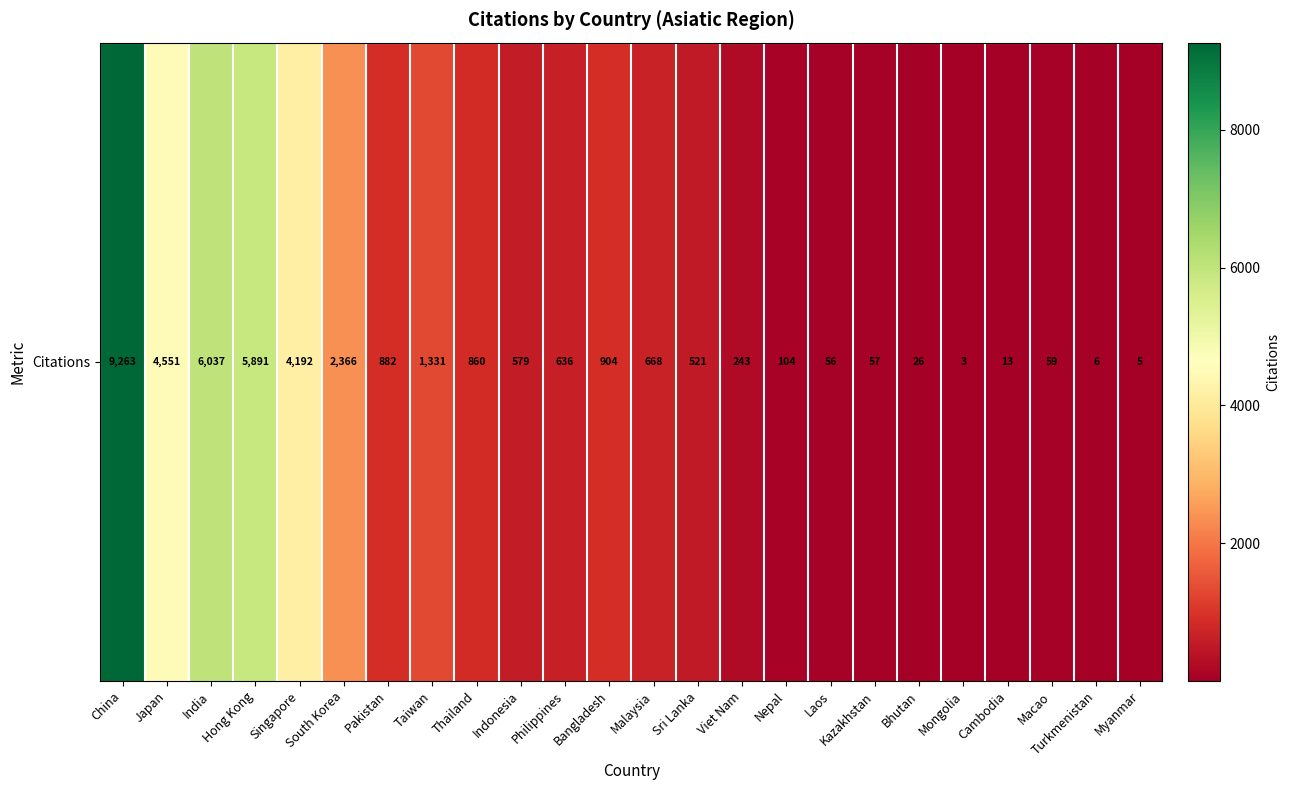

What is the smallest value displayed?

3